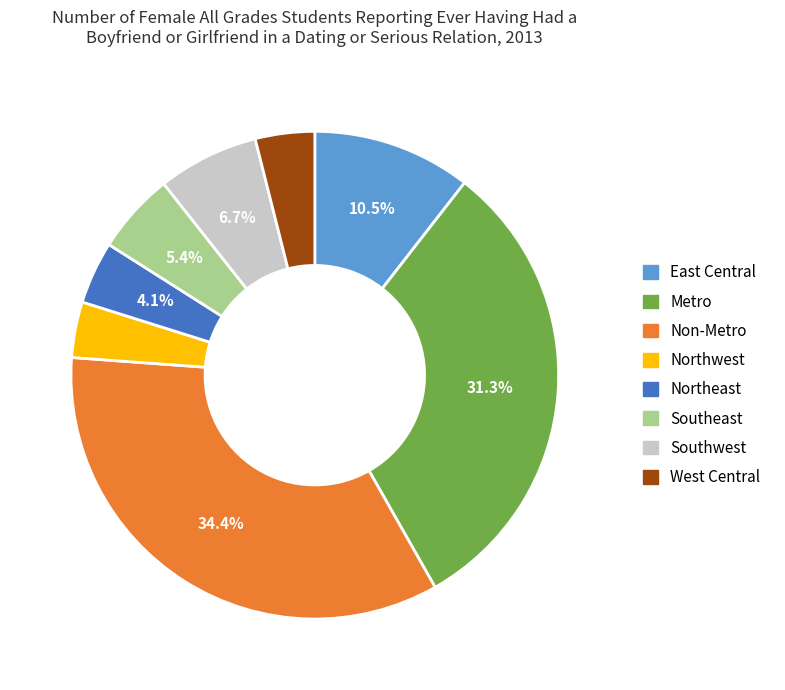

To the nearest percent, what portion does Non-Metro represent?

34%